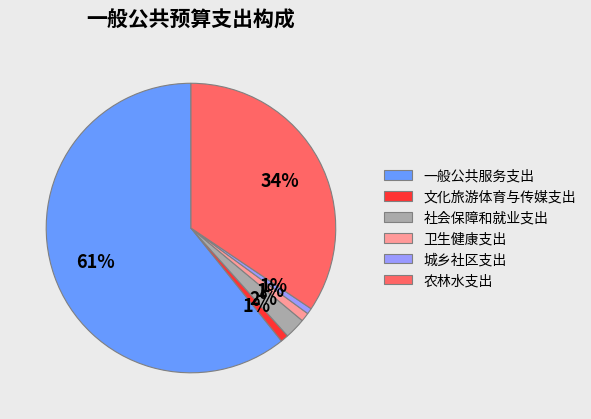

Which slice is the largest?

一般公共服务支出